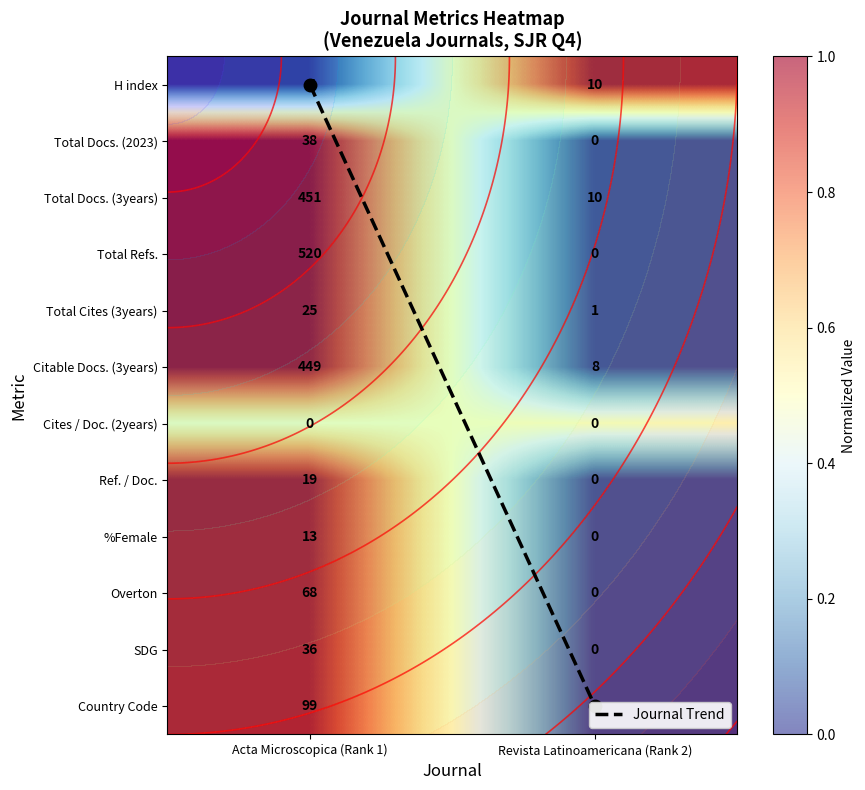

Which category has the lowest value across all series?

Acta Microscopica (Rank 1)